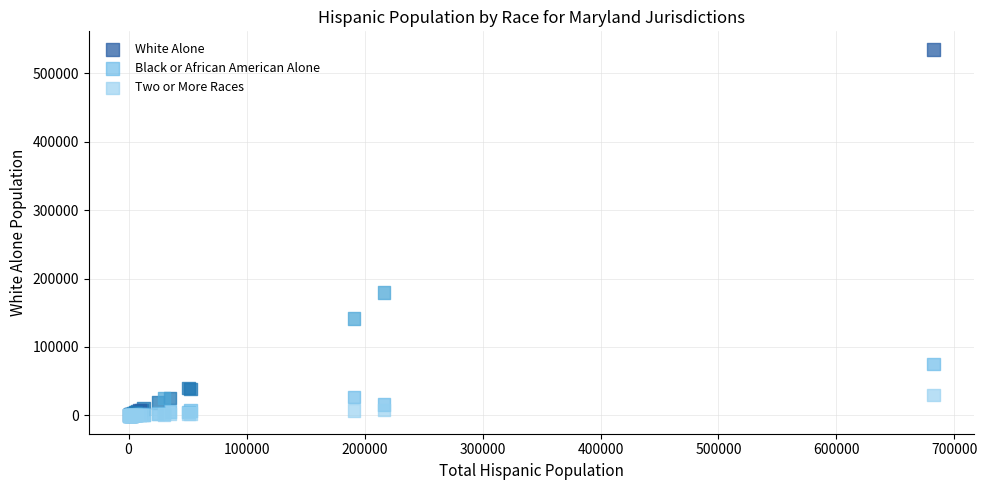

Across all series, what Y value is closest to 267147?

179400.6